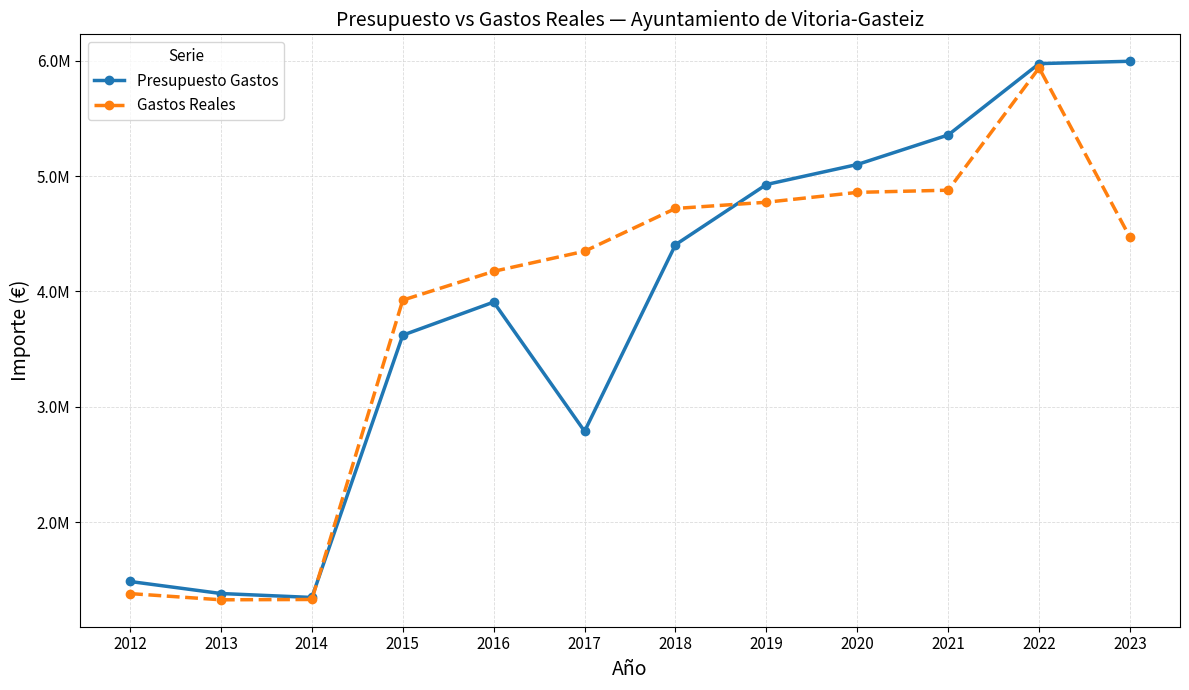

What is the approximate value of Gastos Reales at 2015?

3924231.3